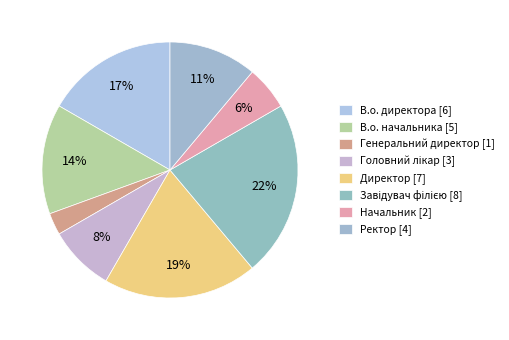

Is it true that Ректор is 11% of the pie?

True